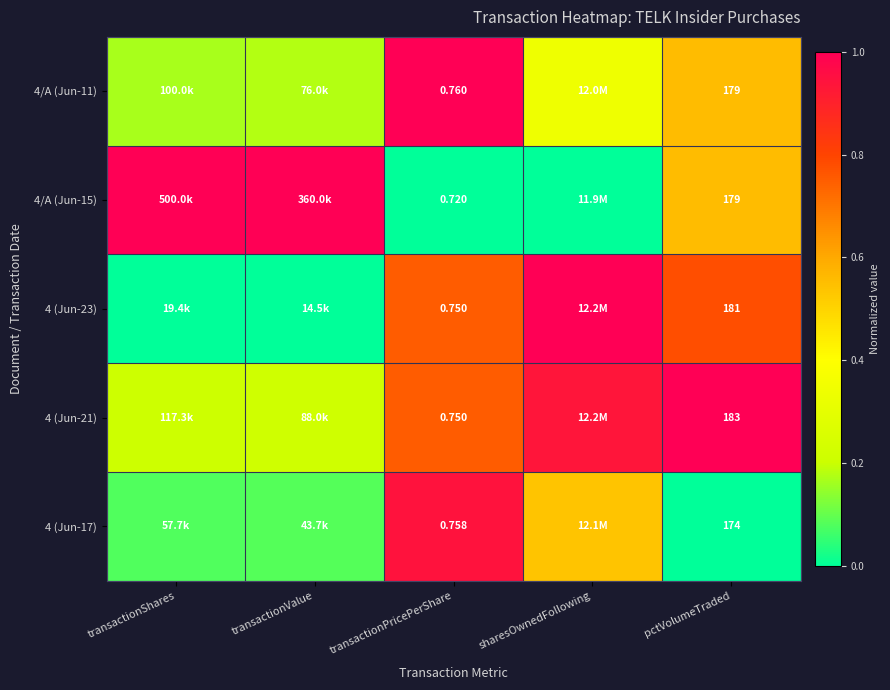

Is it true that 4 (Jun-23) equals 0.8 at transactionPricePerShare?

True